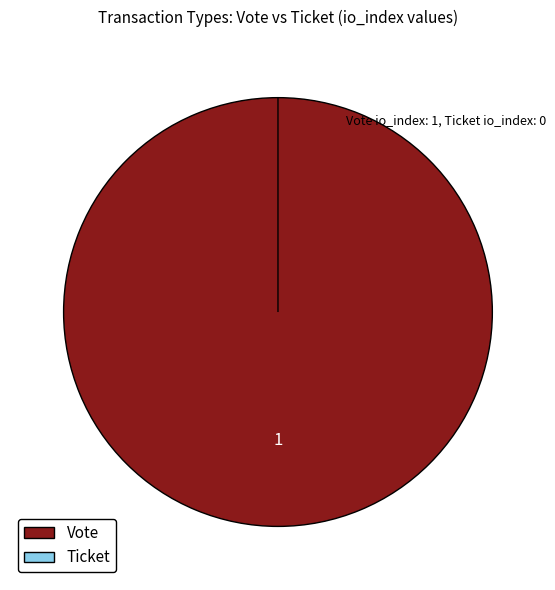

What is the largest slice in the pie chart?

Vote